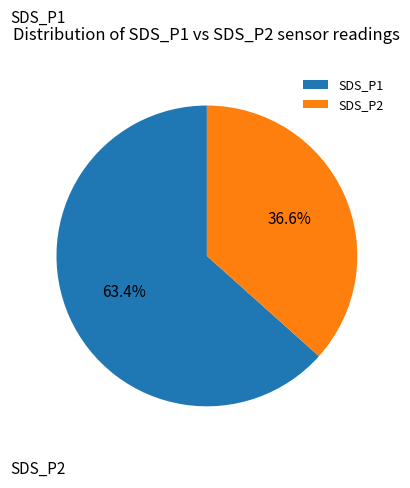

Is there a majority slice in this chart?

Yes